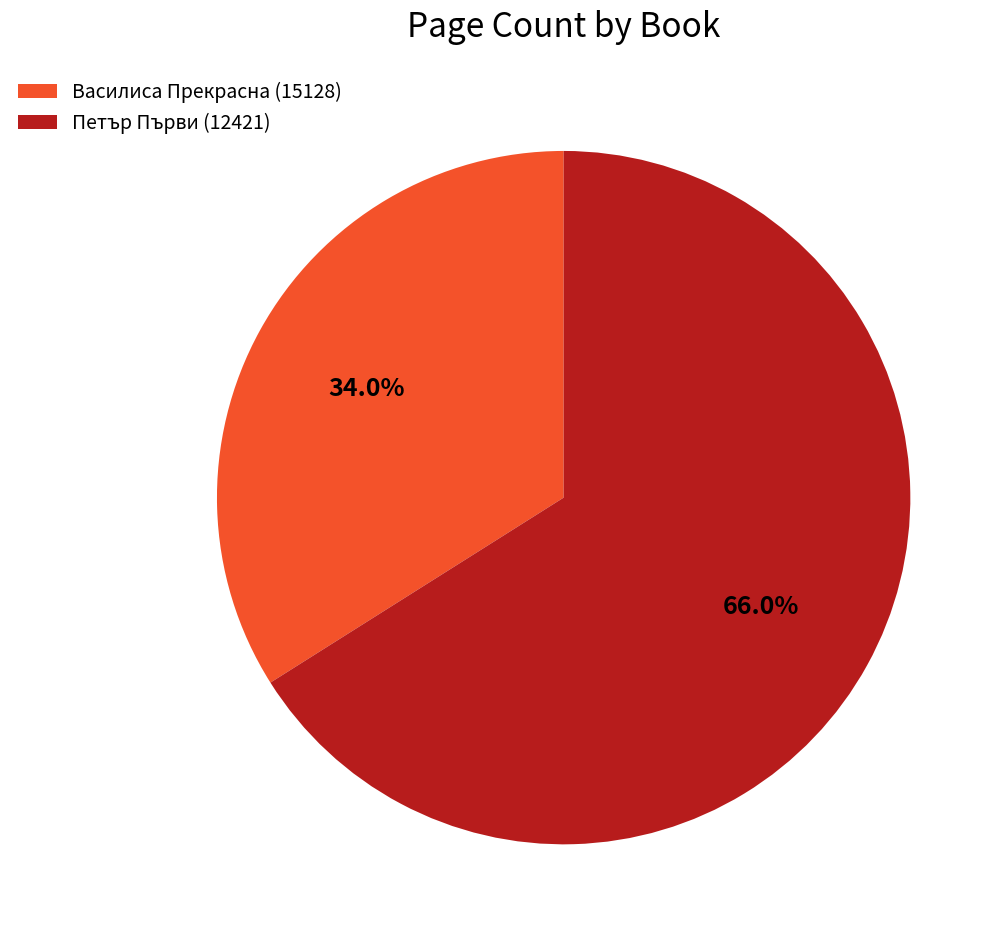

Does any single category account for the majority?

Yes